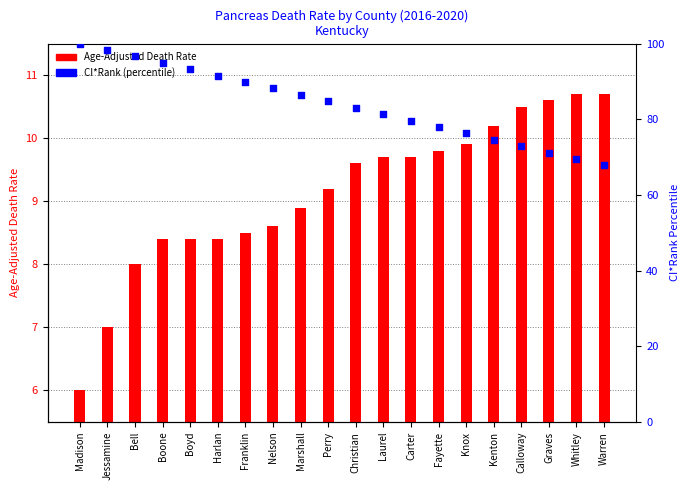

Which series has the widest spread of Y values?

CI*Rank percentile